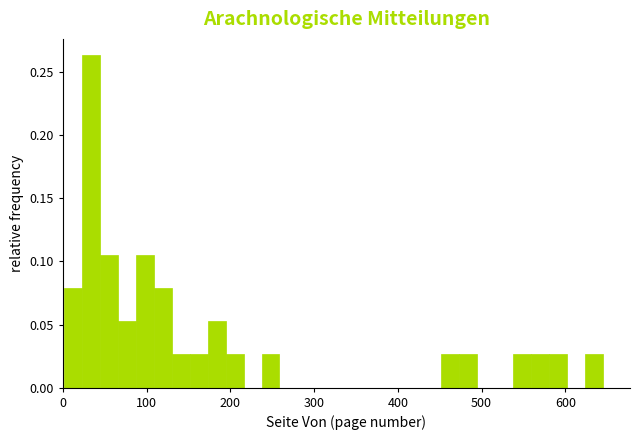

Read against the x-axis, roughly where is the centre of the tallest bar?

30